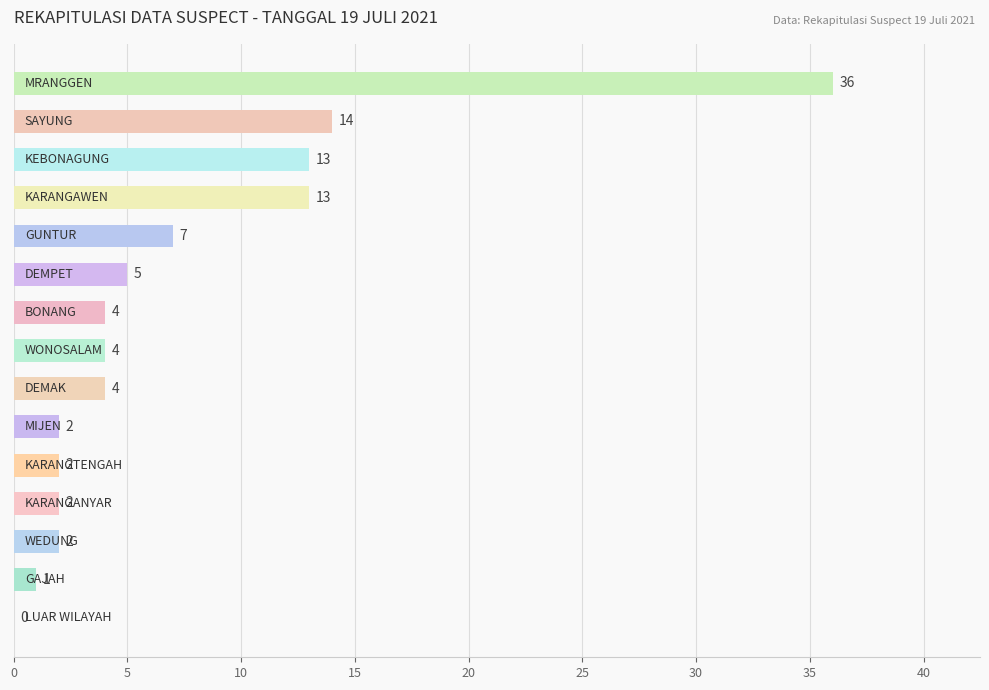

What is the sum of all values?

109